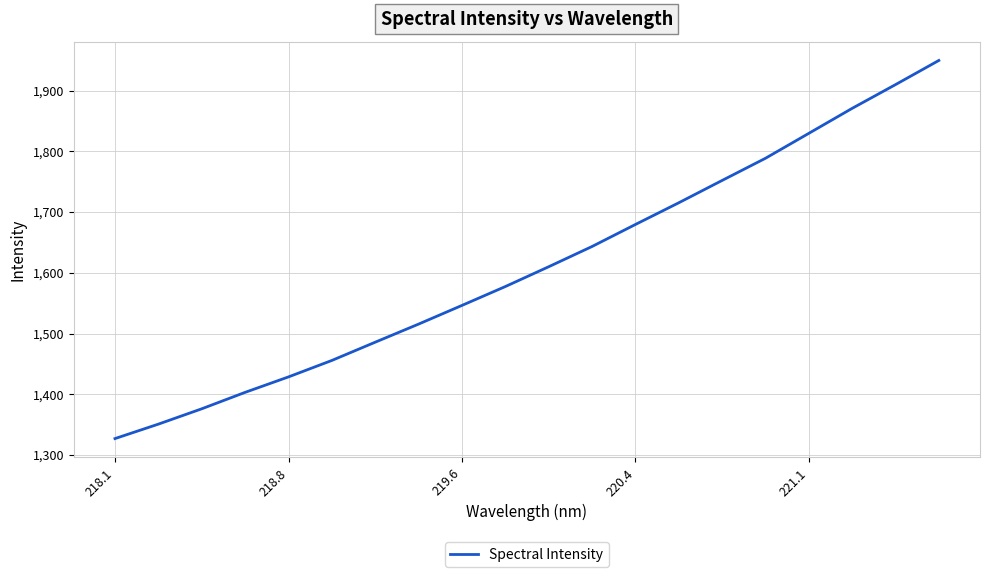

What is the difference between the maximum and minimum values?

622.4